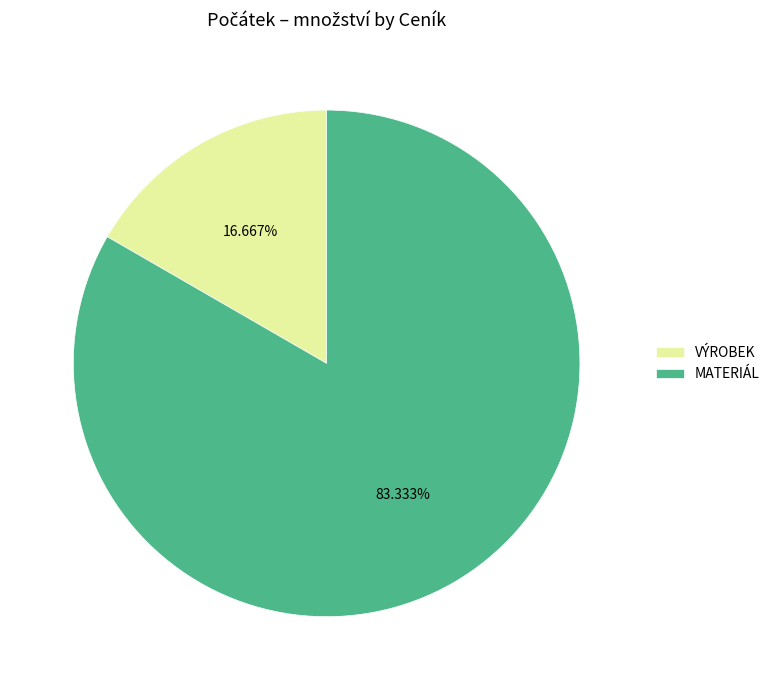

Rank the categories by value from highest to lowest.

MATERIÁL, VÝROBEK